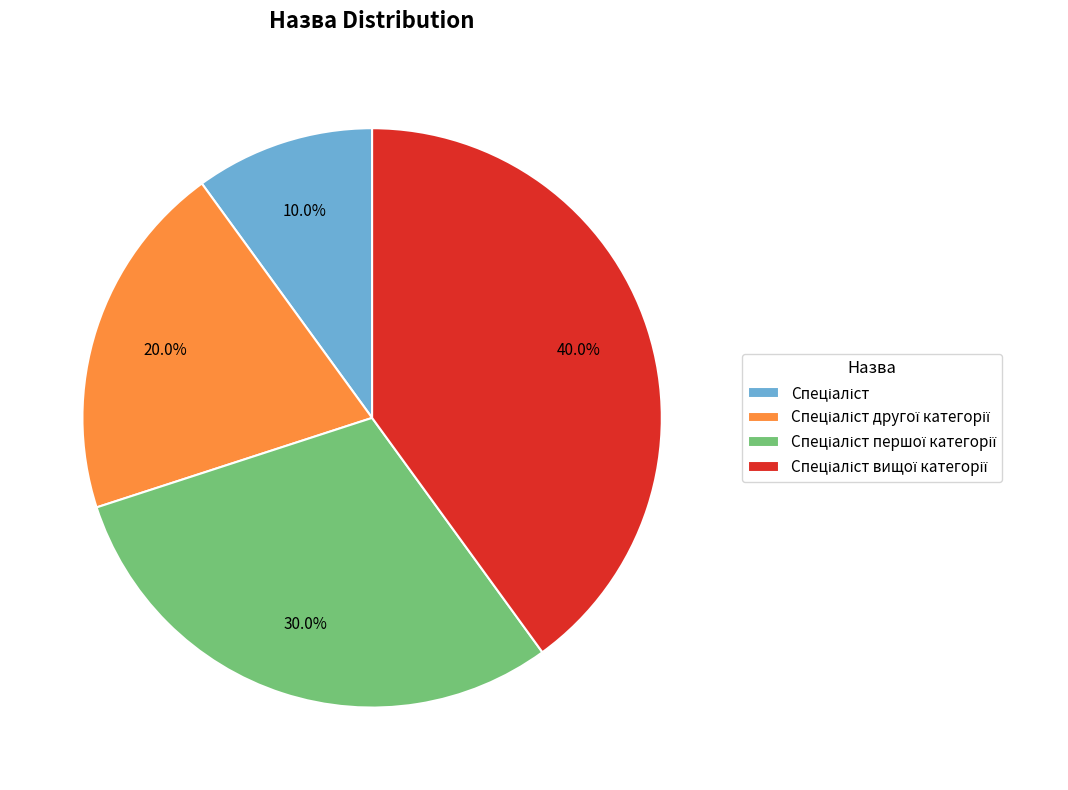

Is there any slice that represents more than half of the pie?

No